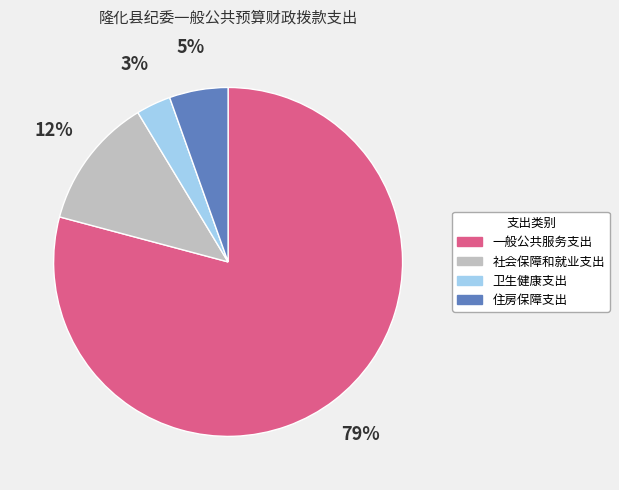

Which slice is the largest?

一般公共服务支出